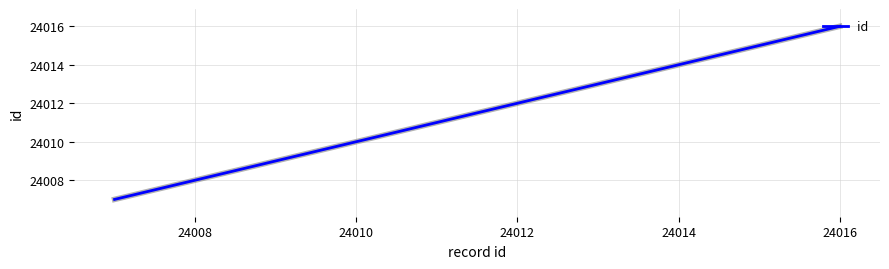

What is the difference between the maximum and minimum values?

9